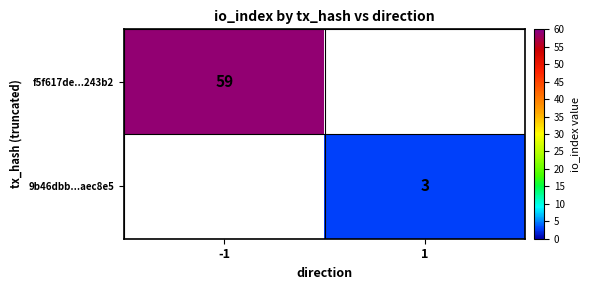

The 9b46dbb...aec8e5 series shows 3 at 1. True or false?

True